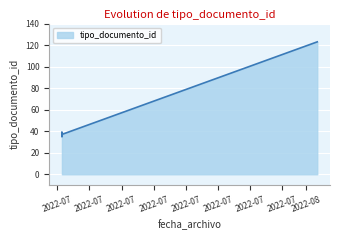

What is the sum of all values?

308